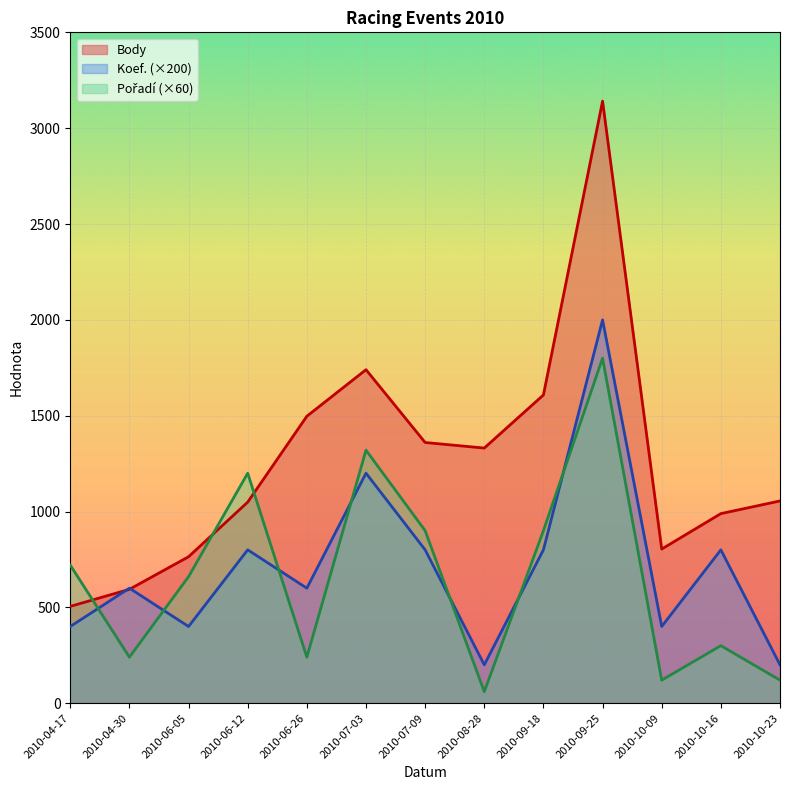

What is the spread (max minus min) of values at 2010-04-30?

360